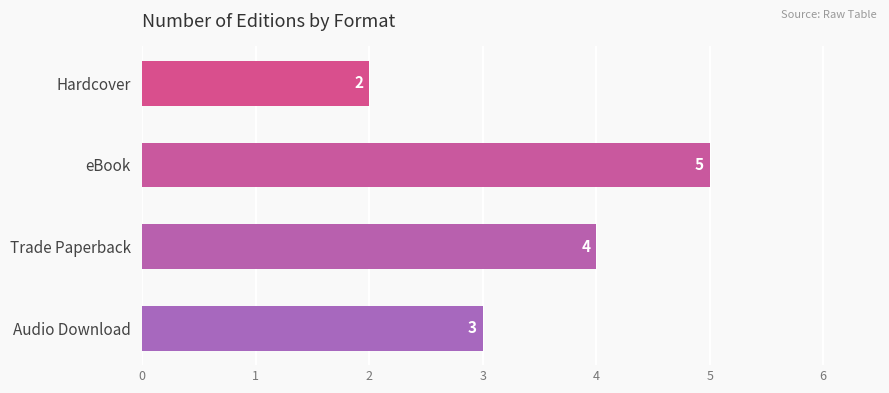

What is the average value?

4